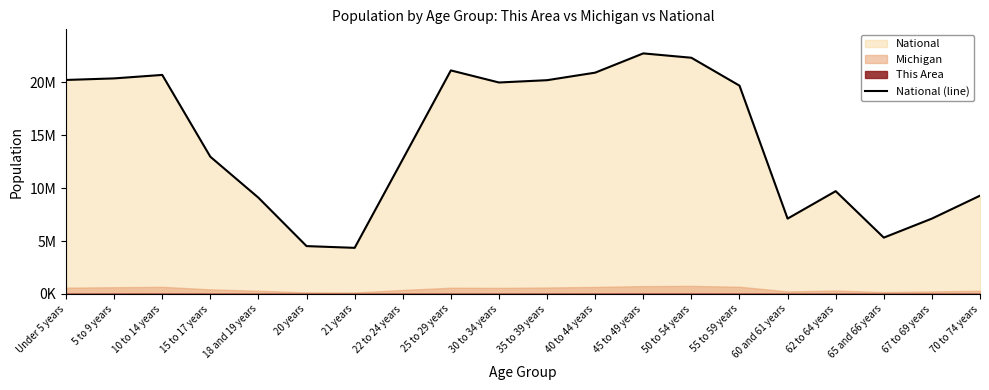

At which label is the value closest to 13531442?

15 to 17 years